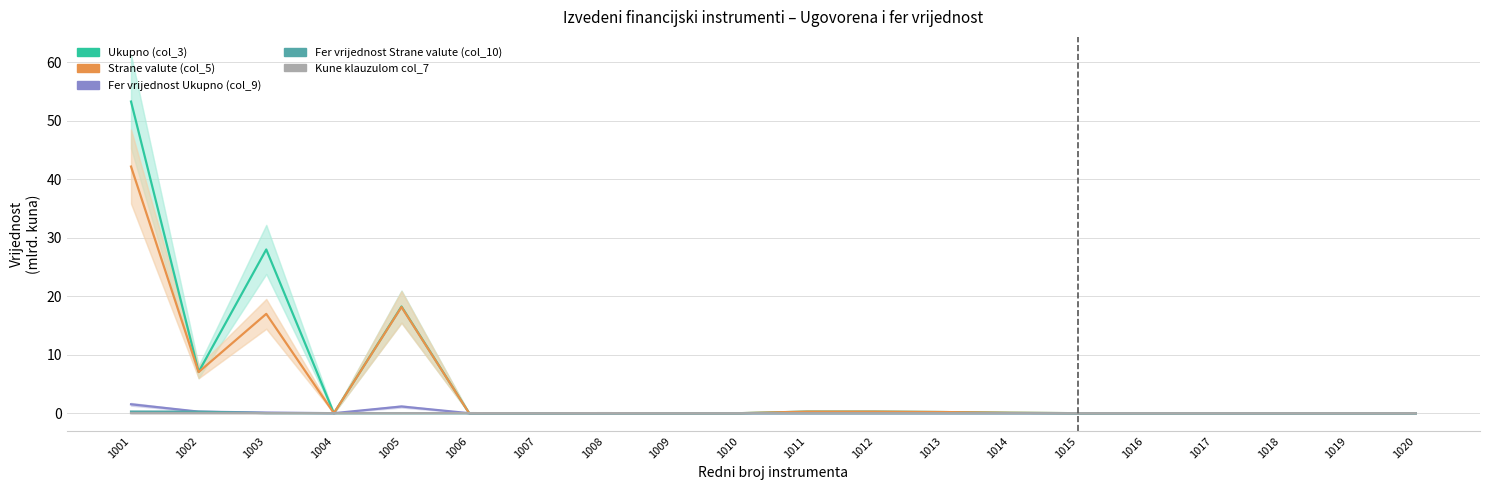

How many lines are shown in the chart?

5